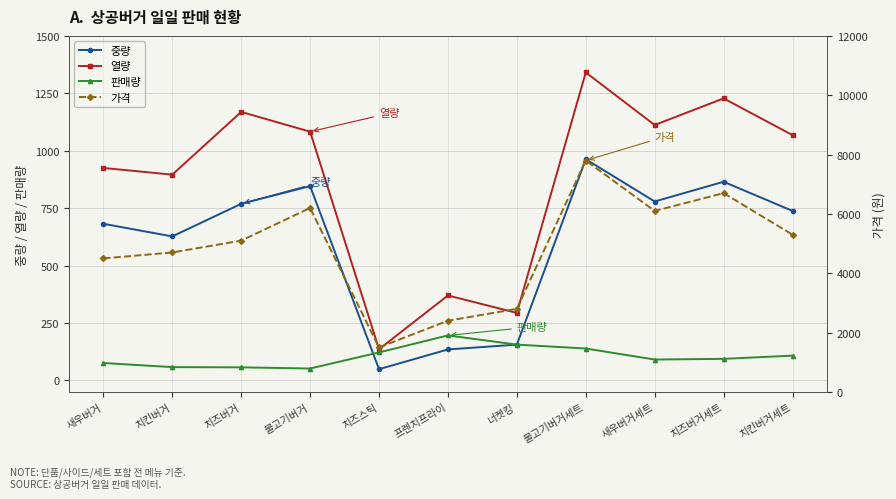

True or false: 가격 and 중량 cross at least once.

False